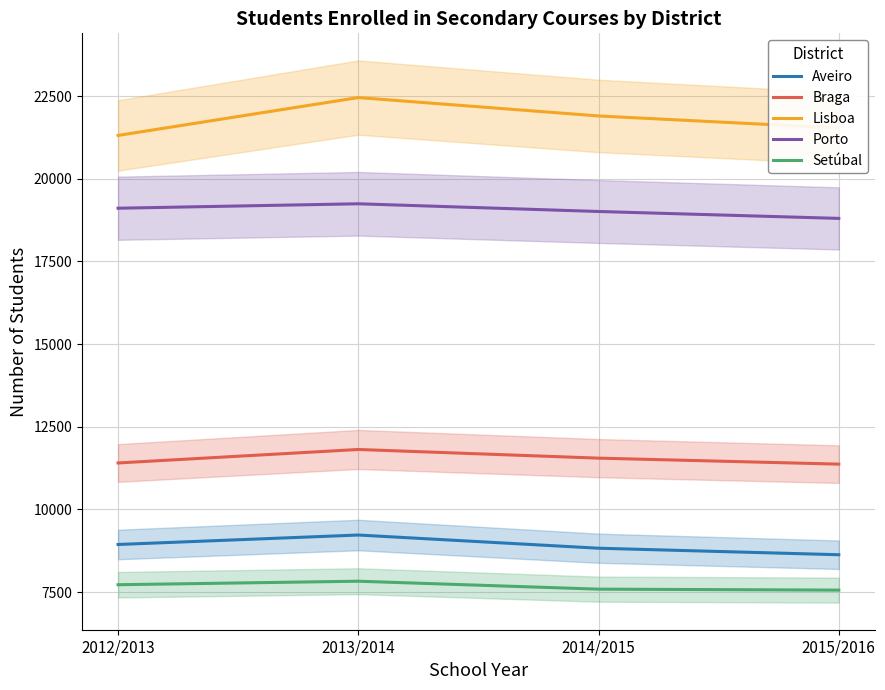

Reading right to left, list all the values displayed in this chart.

Aveiro: 8630	8827	9226	8940
Braga: 11370	11551	11813	11405
Lisboa: 21534	21899	22455	21310
Porto: 18801	19010	19243	19109
Setúbal: 7560	7589	7829	7723